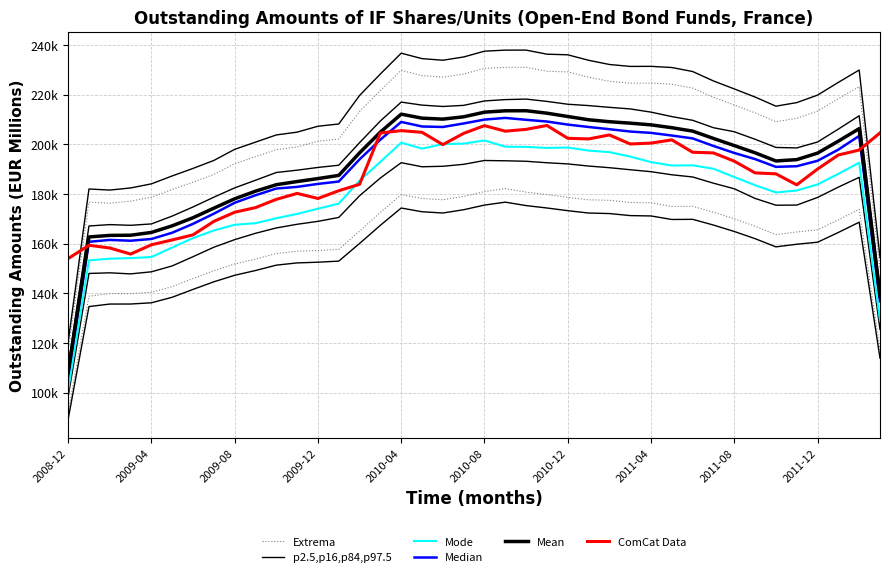

In Mean, how many points are lower than both neighbors (excluding endpoints)?

2